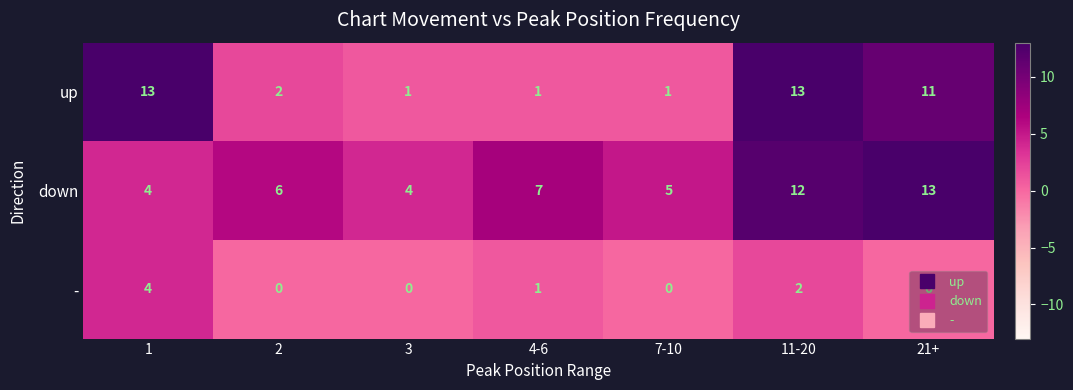

Where is down nearest to the value 8?

4-6